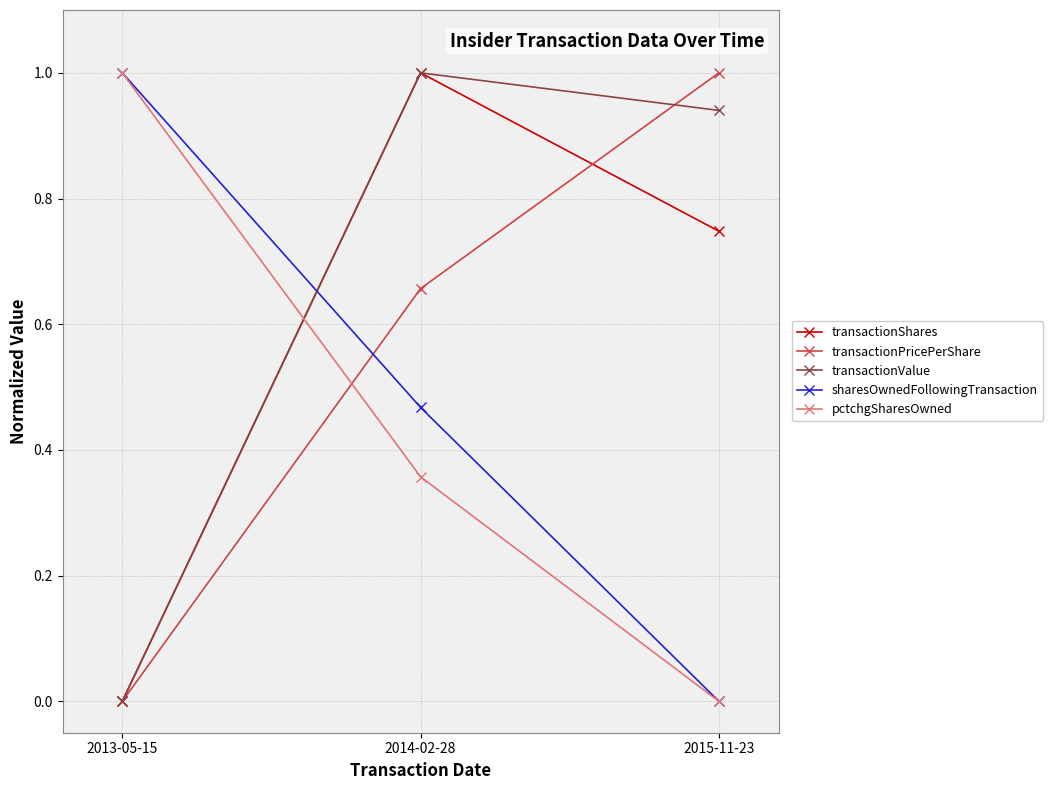

List the labels in order of pctchgSharesOwned value, smallest first.

2015-11-23, 2014-02-28, 2013-05-15